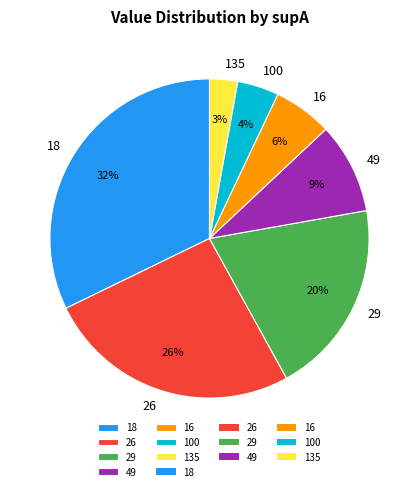

How many segments does this pie chart have?

7